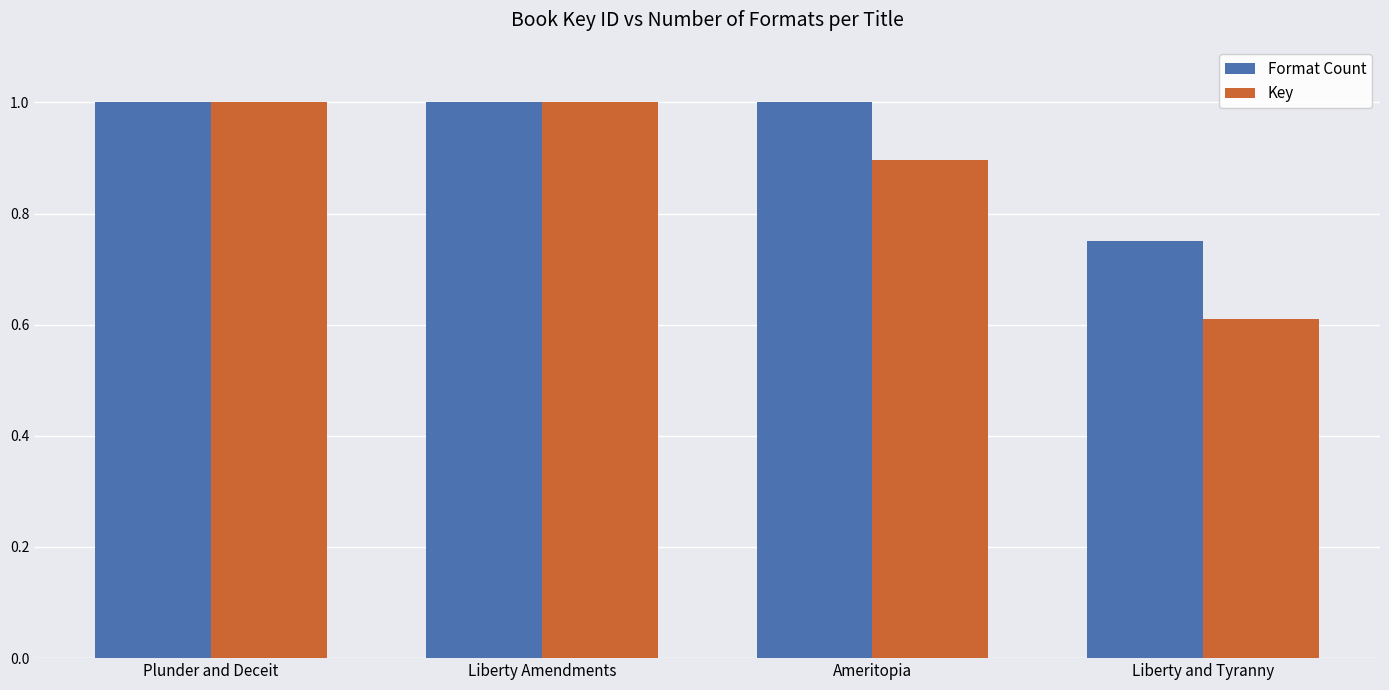

The value of Format Count at Liberty and Tyranny is 1.2. True or false?

False